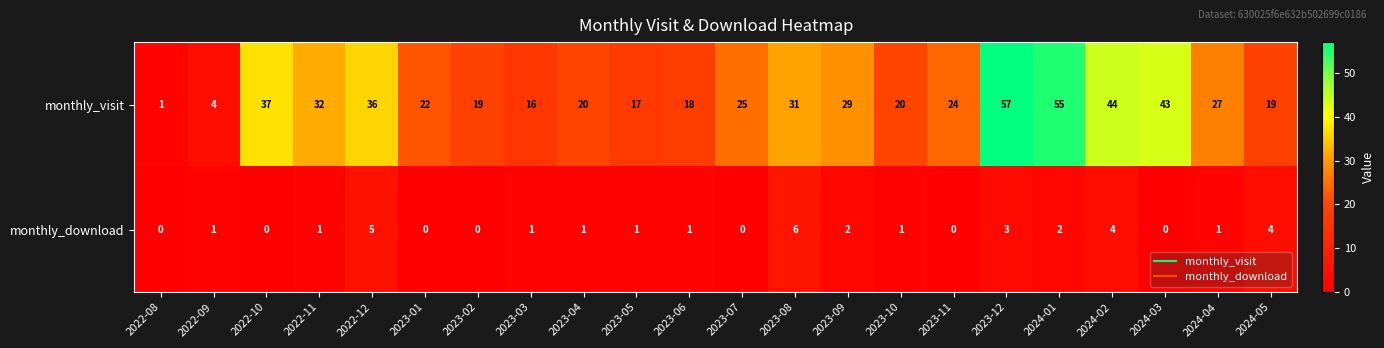

At which label is monthly_visit closest to 29?

2023-09